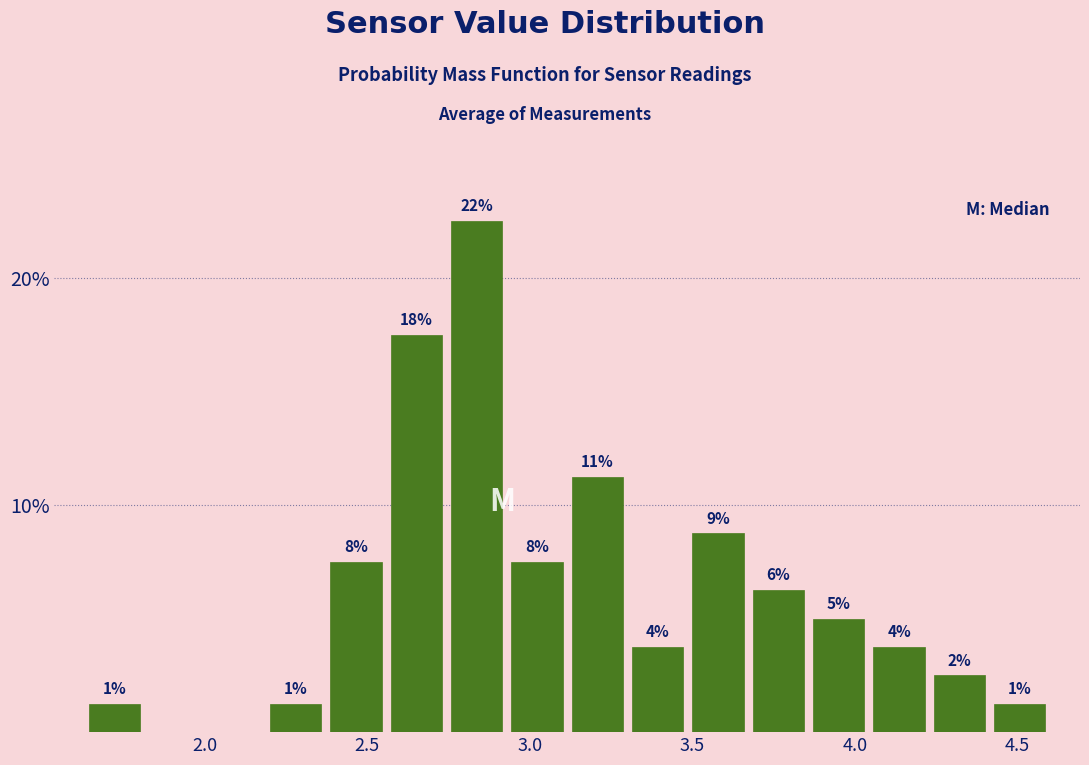

Read against the x-axis, roughly where is the centre of the tallest bar?

2.85